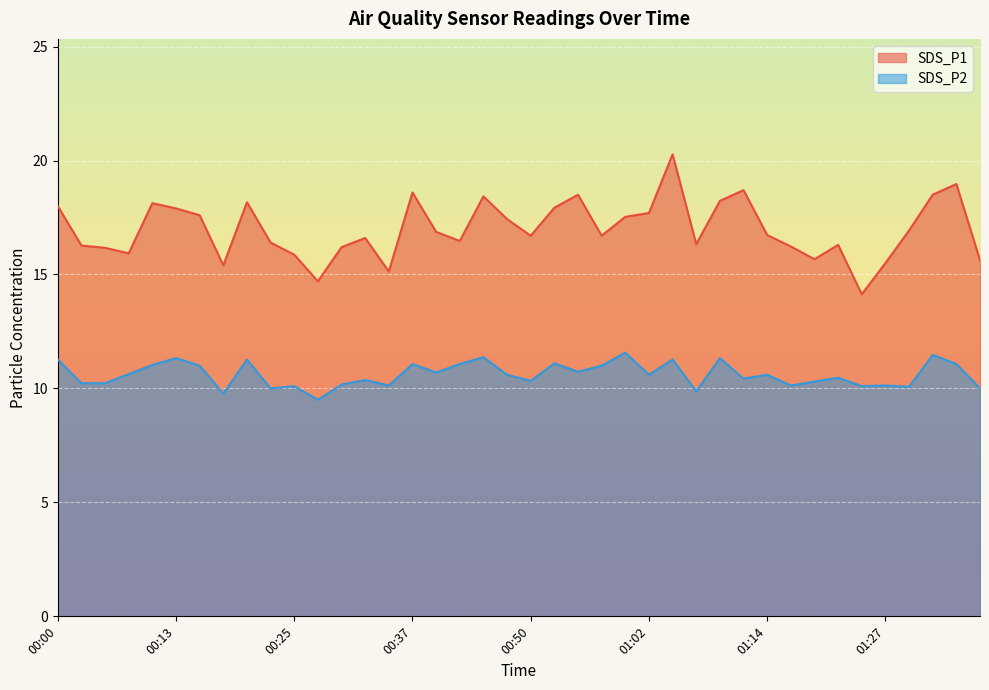

True or false: SDS_P2 and SDS_P1 cross at least once.

False